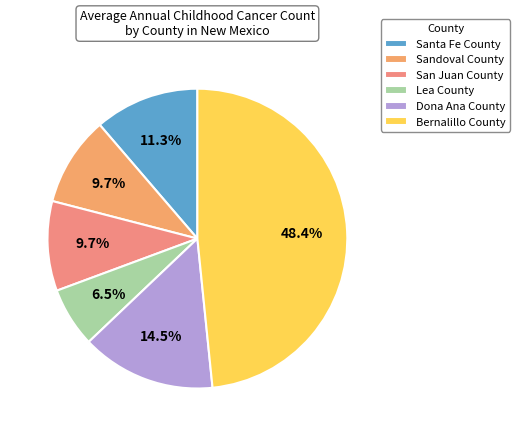

Which category has the smallest portion of the pie?

Lea County